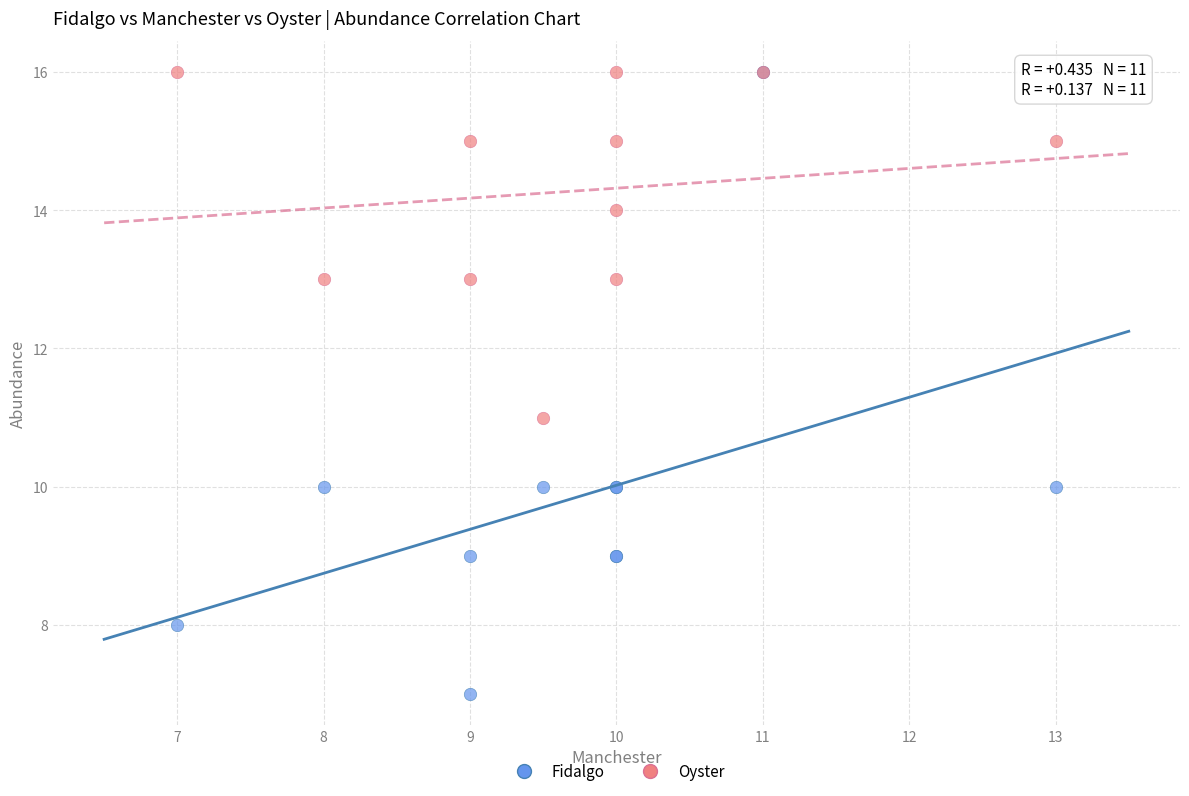

What are all the series names shown in the legend?

Fidalgo, Oyster